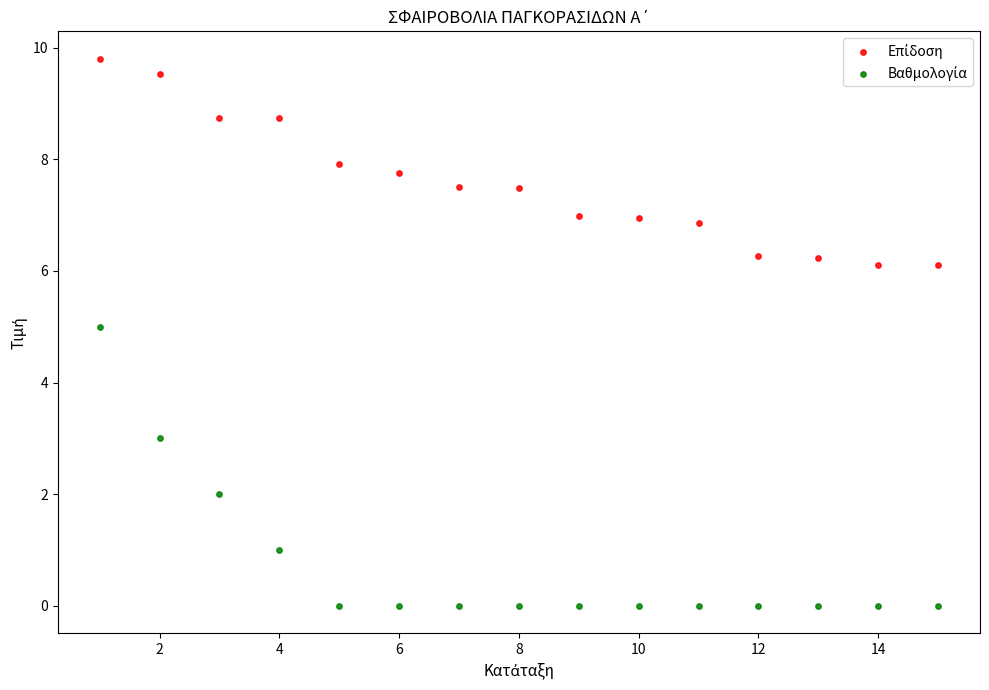

Across all data points, what is the range of Y values (max minus min)?

9.8